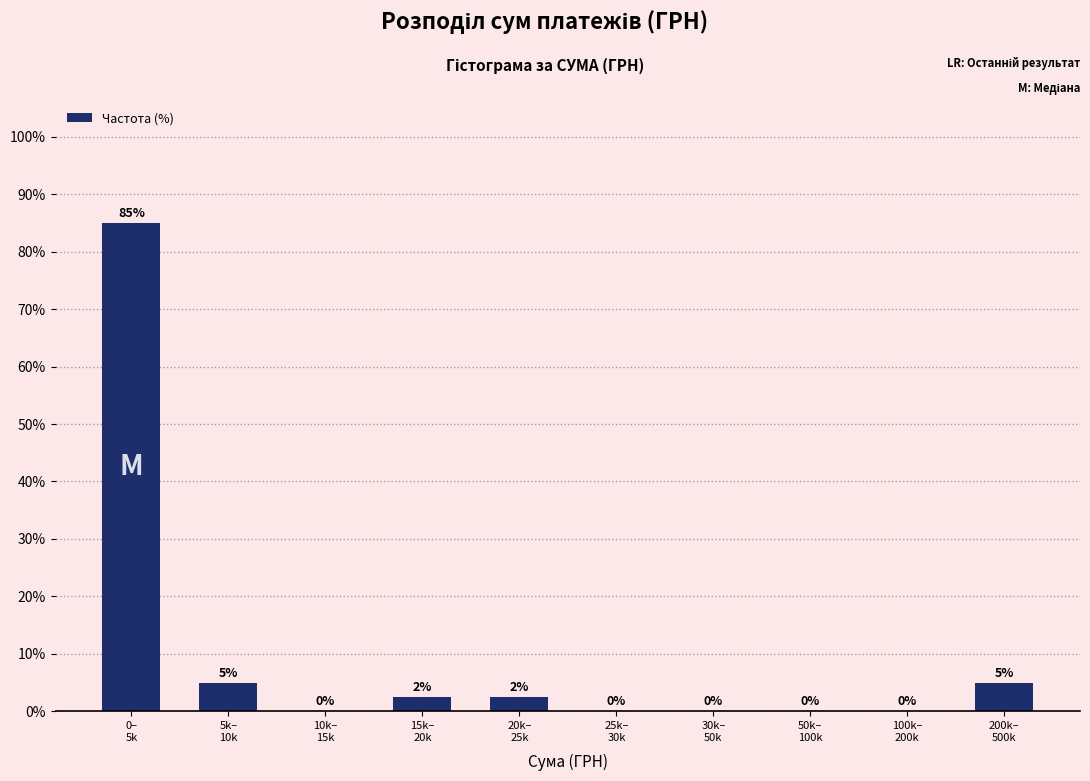

What is the greatest value displayed?

85.0